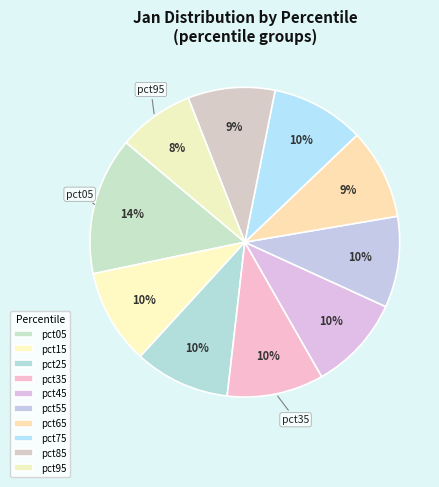

What is the smallest slice in the pie chart?

pct95